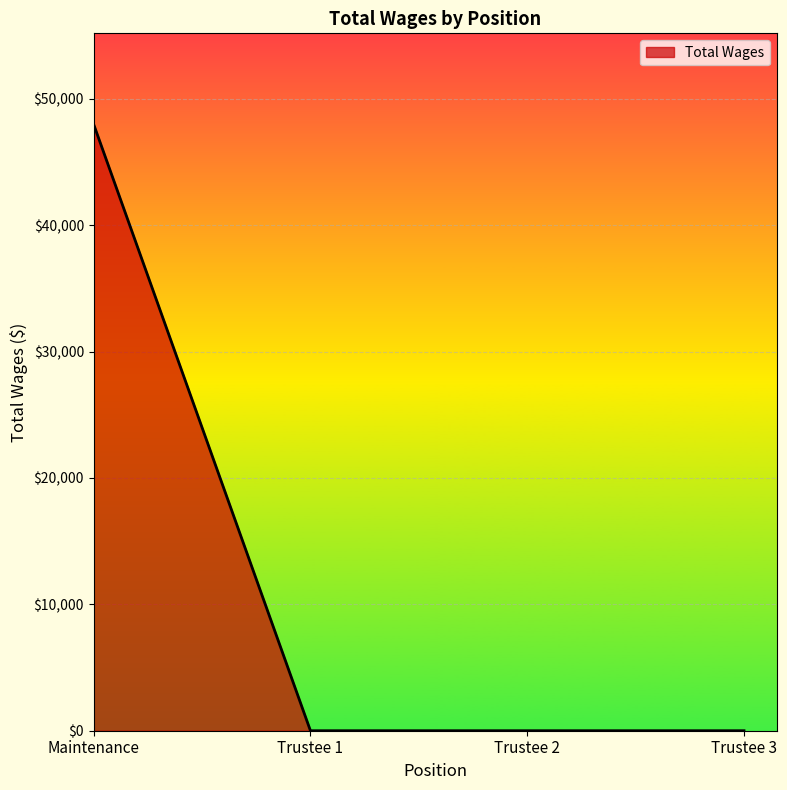

What is the difference between the maximum and minimum values?

47993